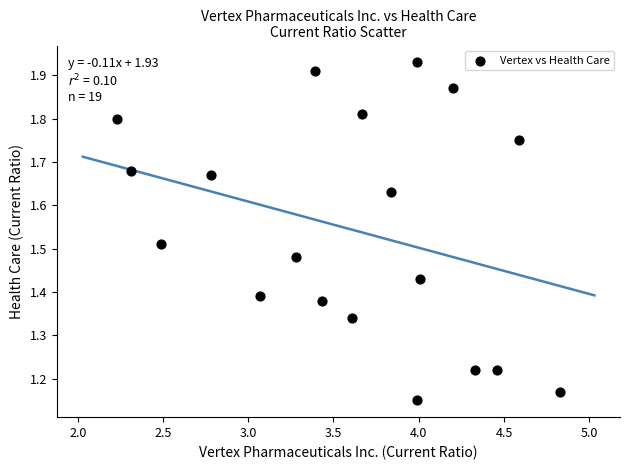

What is the range of Y values (max minus min)?

0.8